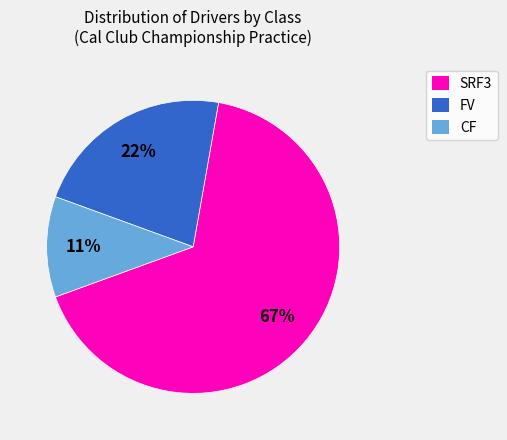

To the nearest percent, what is the average slice percentage?

33%